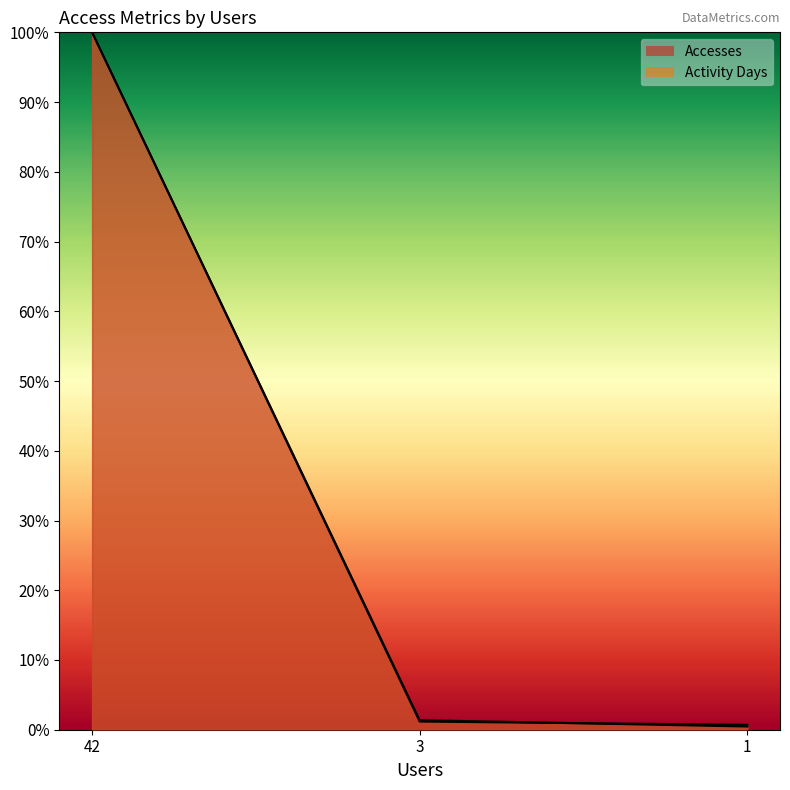

Is the value of Activity Days at 1 greater than the value of Accesses at 1?

No